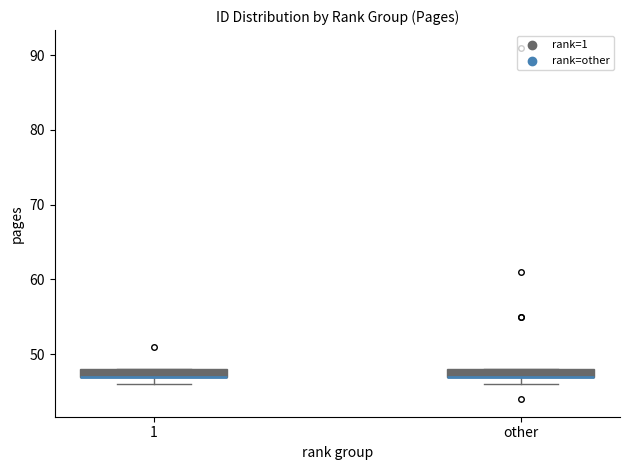

Where is the lower edge of the box for 1 on the y-axis? The values are not printed on the chart, so give them approximately, as read against the axis.

47